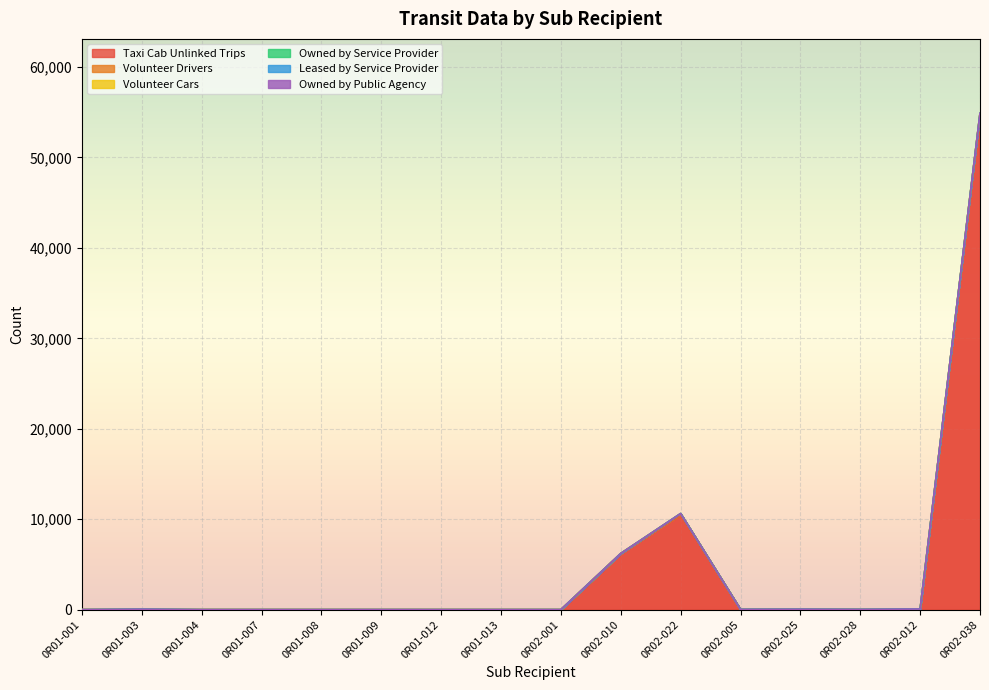

At which category does Volunteer Drivers reach its first local peak?

0R01-003